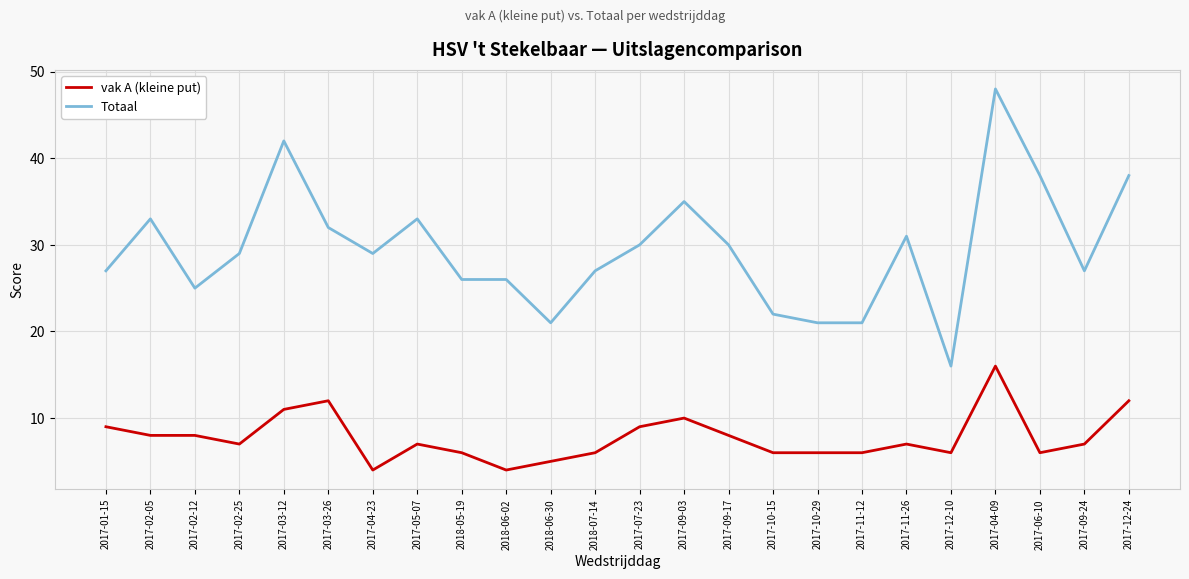

How many lines are shown in the chart?

2